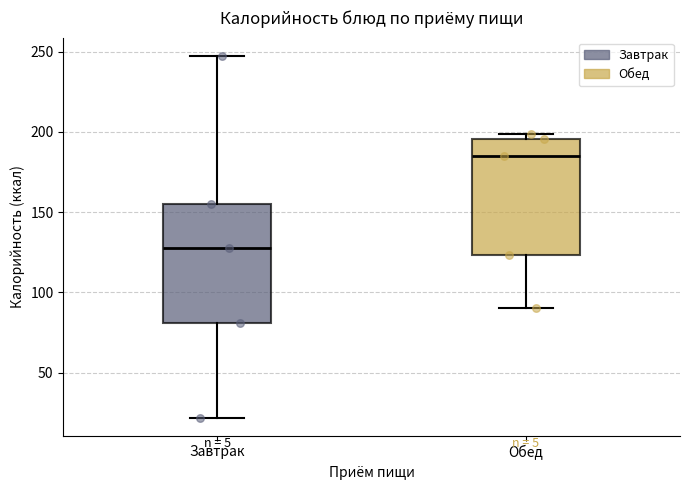

Where is the lower edge of the box for Обед on the y-axis? The values are not printed on the chart, so give them approximately, as read against the axis.

125